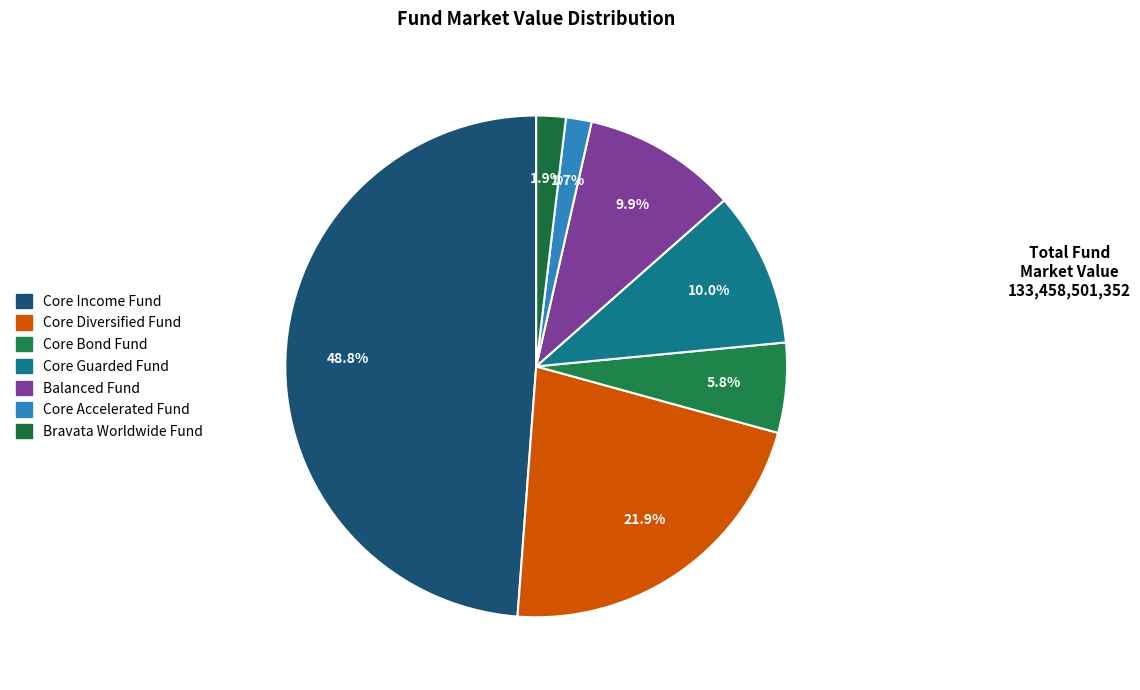

Does Core Income Fund represent more than half of the total?

No